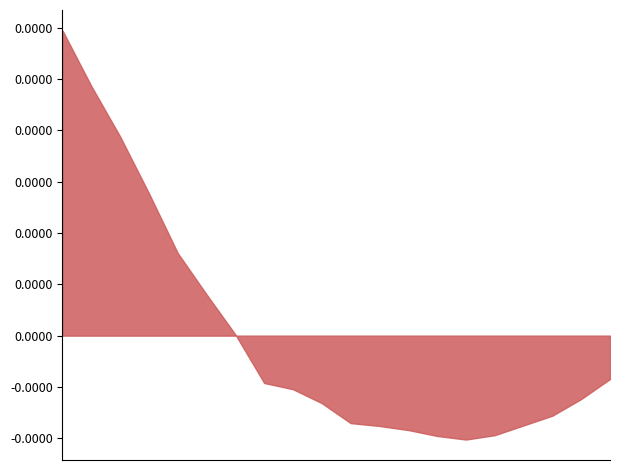

What is the ratio of the value at 01:40 to the value at 03:03?

1.0